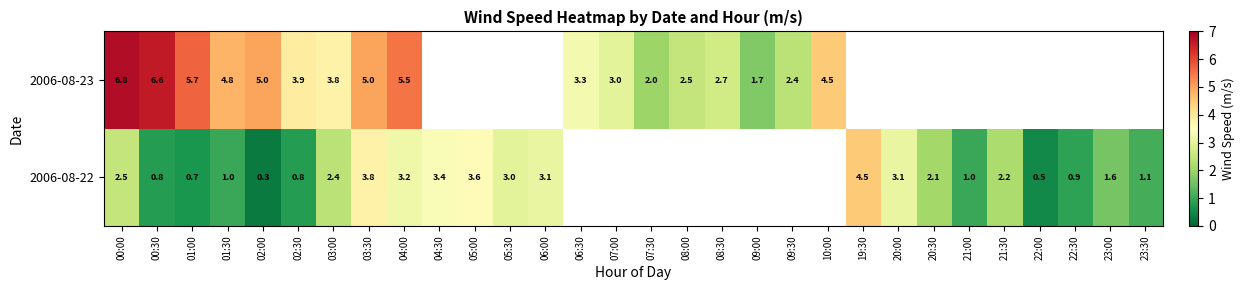

What is the sum of the 2006-08-22 values at 03:30 and 23:00?

5.4